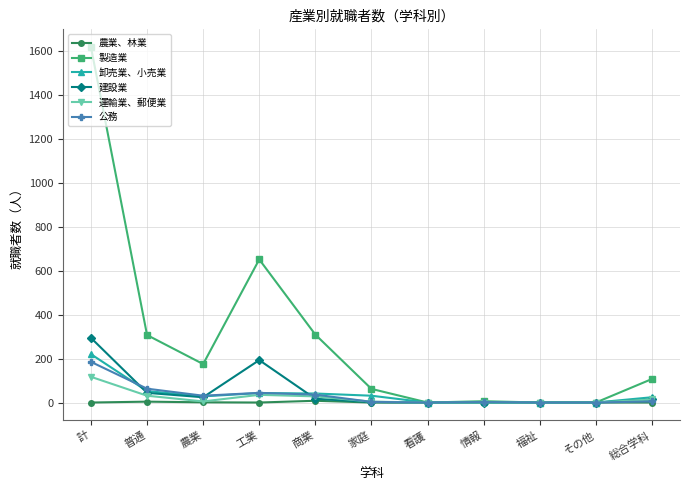

The value of 運輸業、郵便業 at 情報 is 0. True or false?

True